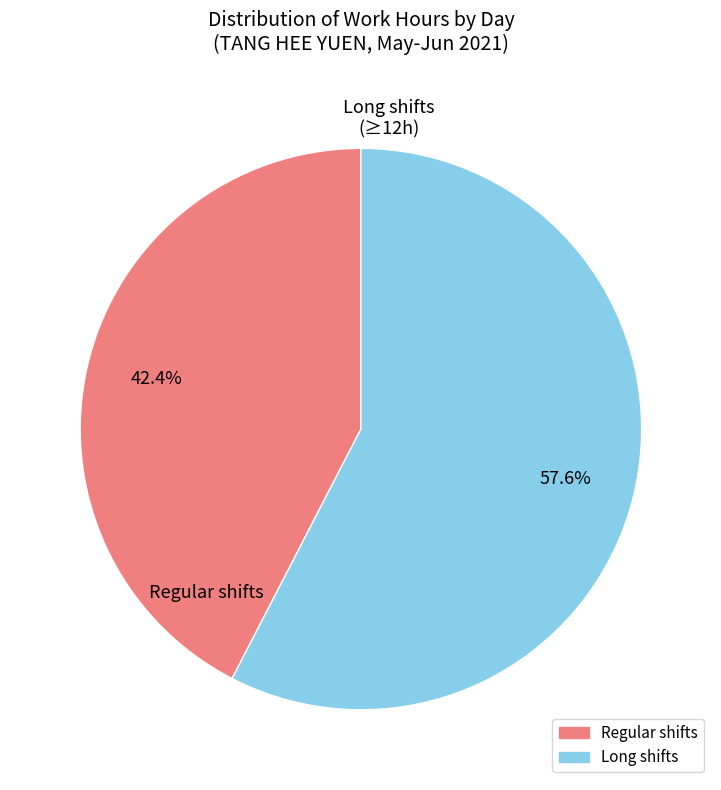

Count the number of slices in the pie.

2